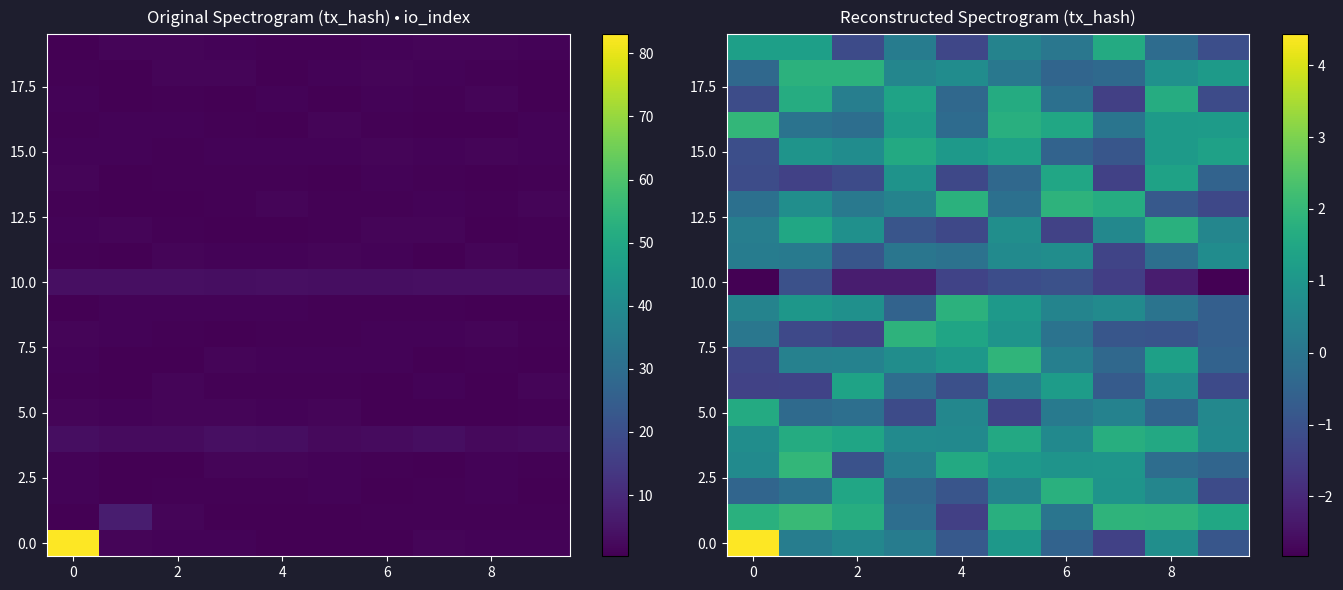

Which category has the lowest value across all series?

9